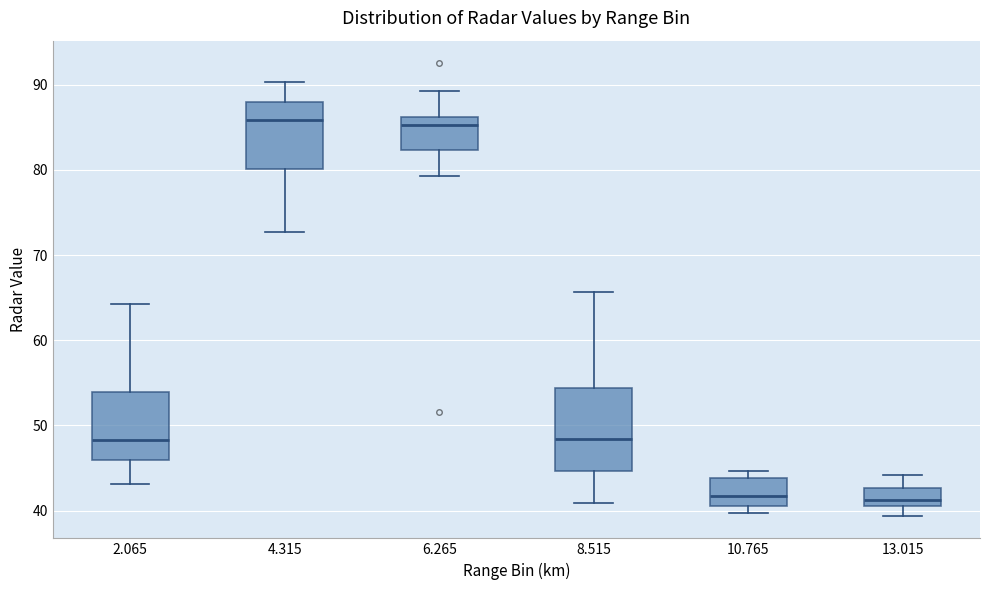

Reading left to right, transcribe this box plot: for each box, give where its median line is, the range the box spans, and where its two whiskers end, as read against the y-axis. The values are not printed on the chart, so give them approximately, as read against the axis.

2.065: median 48, box 46 to 54, whiskers 43 to 64
4.315: median 86, box 80 to 88, whiskers 73 to 90
6.265: median 85, box 82 to 86, whiskers 79 to 89
8.515: median 48, box 45 to 54, whiskers 41 to 66
10.765: median 42, box 41 to 44, whiskers 40 to 45
13.015: median 41 (just above the box's lower edge), box 41 to 43, whiskers 39 to 44